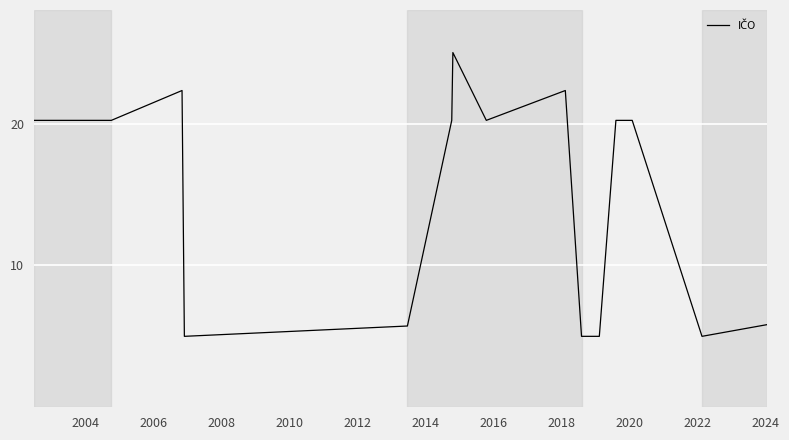

How many distinct data groups are displayed?

1